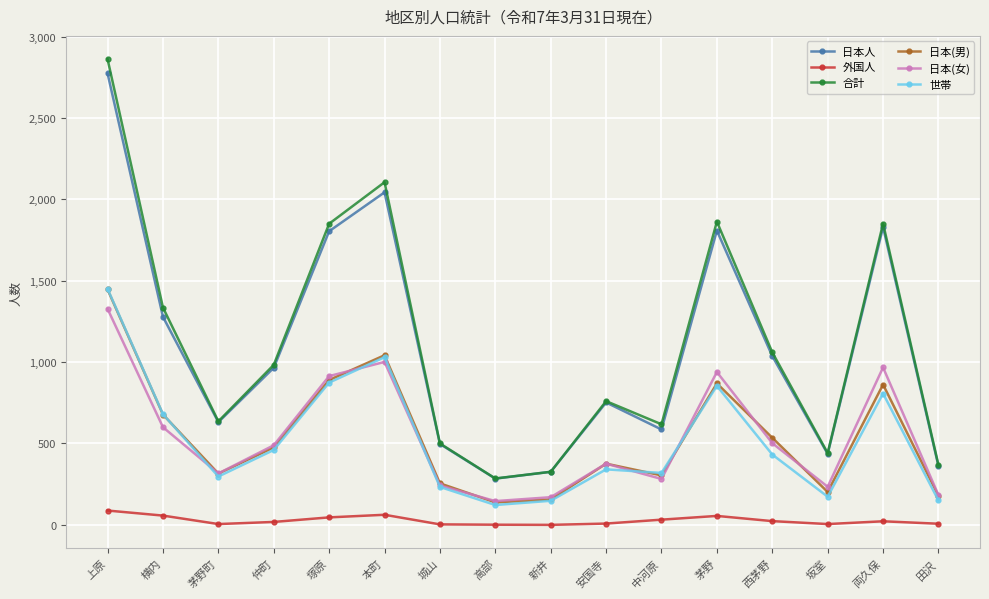

Is it true that 日本(男) equals 178 at 田沢?

True